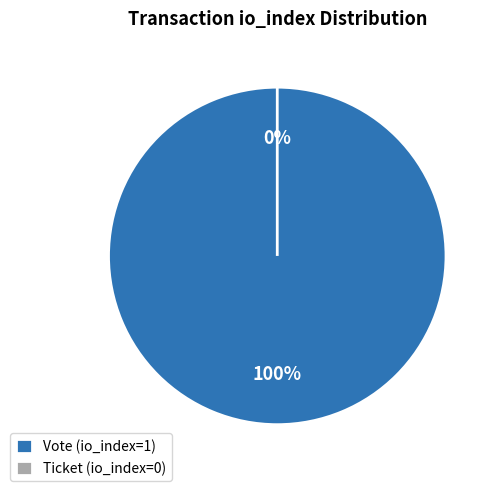

Combined, do Vote (io_index=1) and Ticket (io_index=0) account for over 50%?

Yes